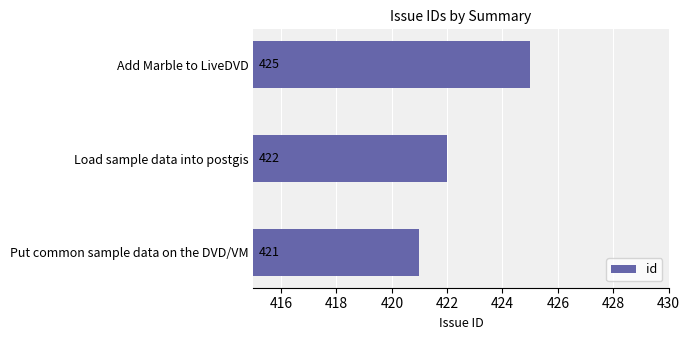

Are the bars grouped side by side (vs. stacked)?

No